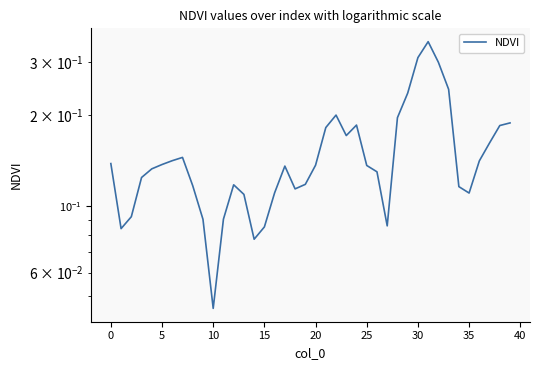

How many distinct data groups are displayed?

1